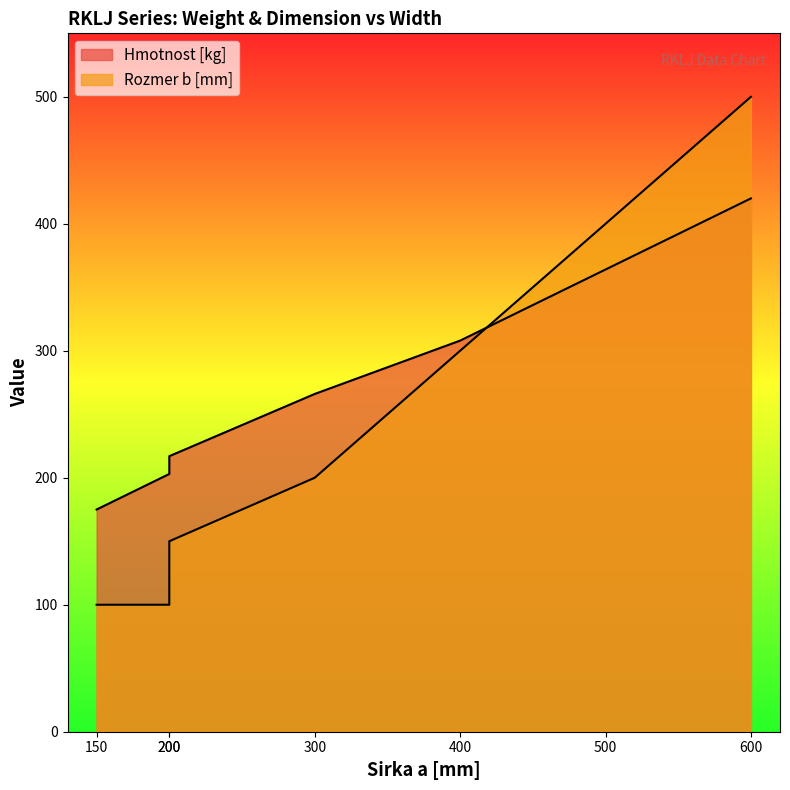

How many intersections are there between Hmotnost [kg] and Rozmer b [mm]?

1